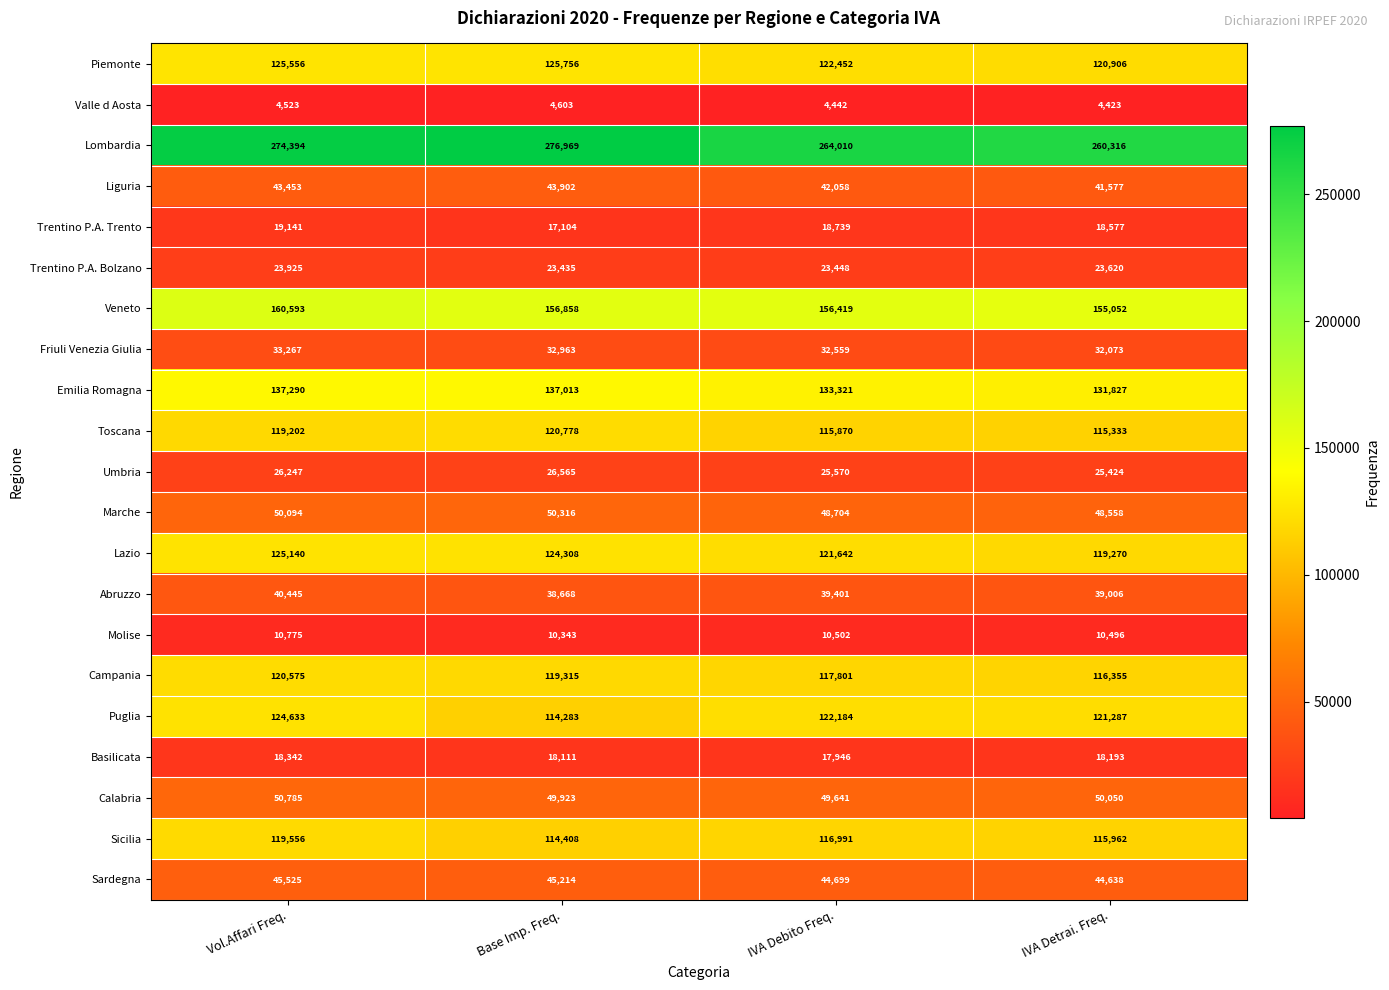

What is the highest value of the Piemonte series?

125756